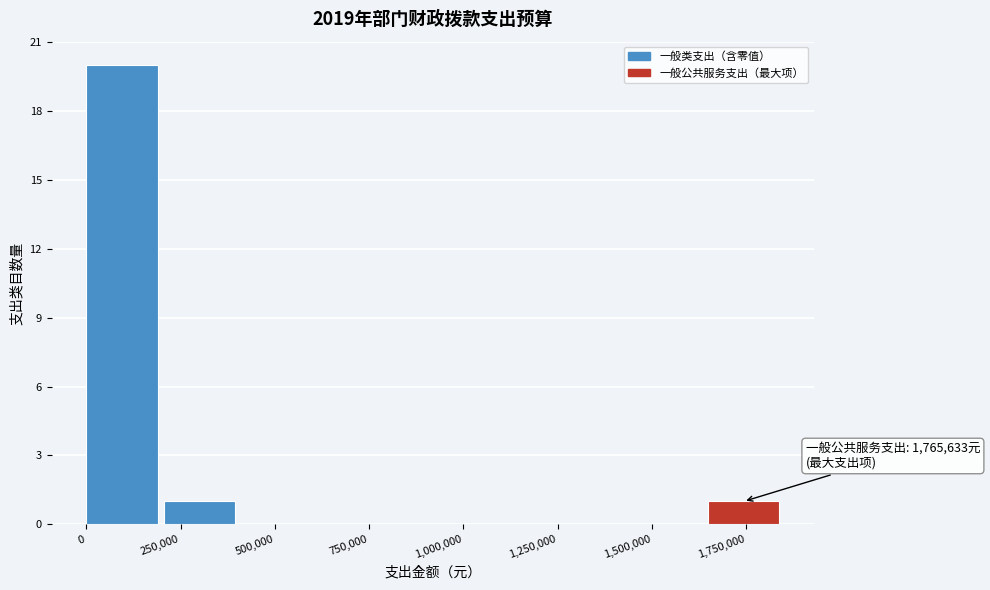

Over which range of the x-axis is the bar tallest?

0 to 200000